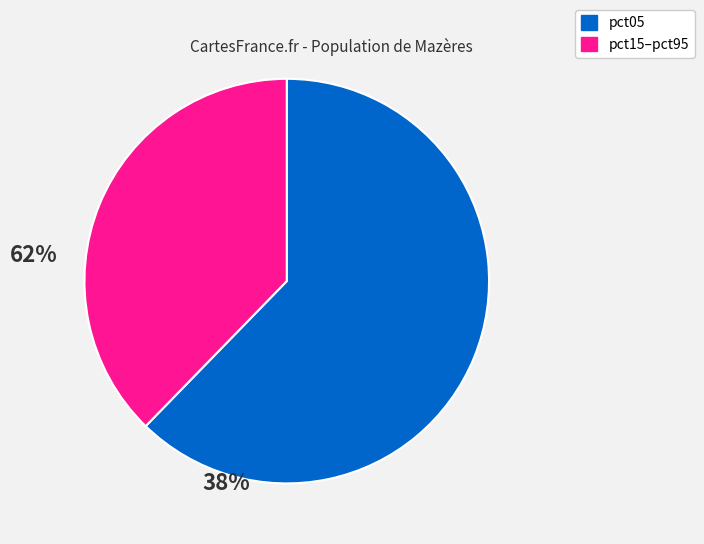

Rank the categories by value from lowest to highest.

pct15–pct95, pct05